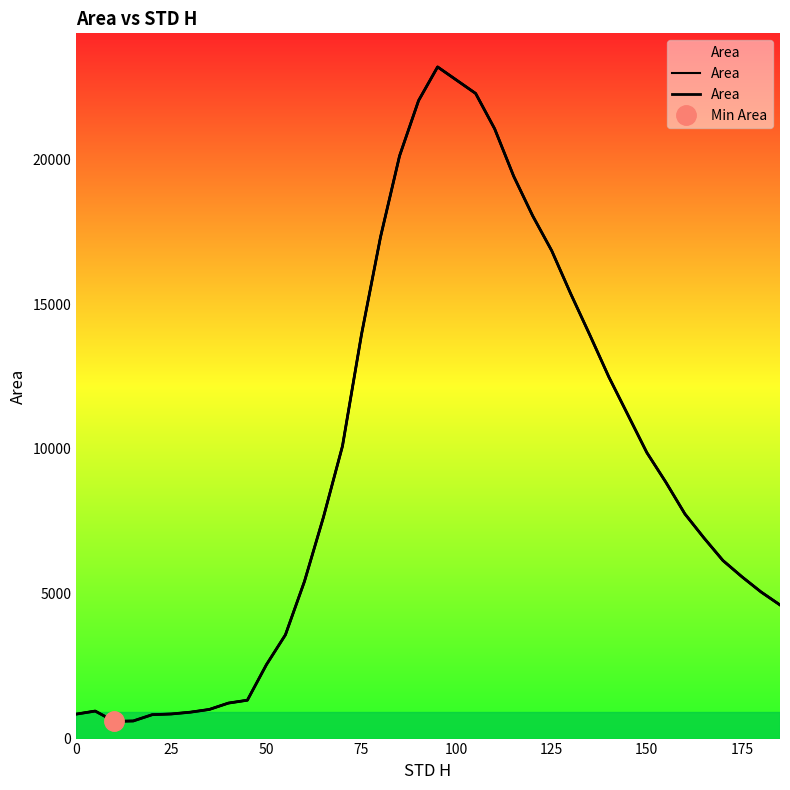

The chart shows a value of 31164.4 at 16. True or false?

False